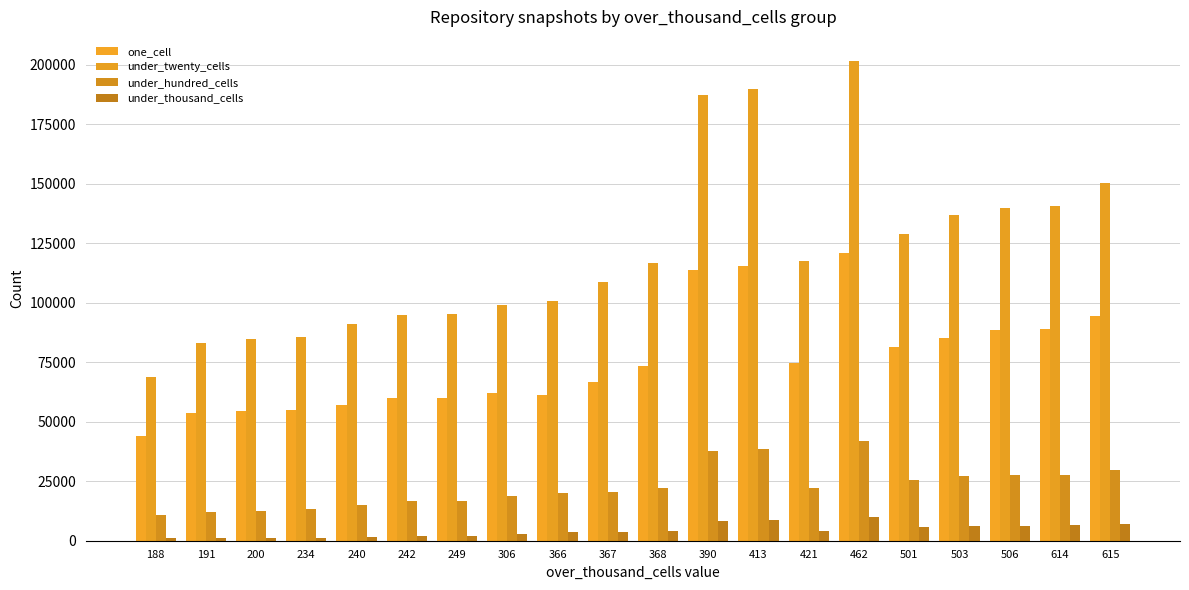

What is the value of the one_cell bar at the 11th from the left?

73399